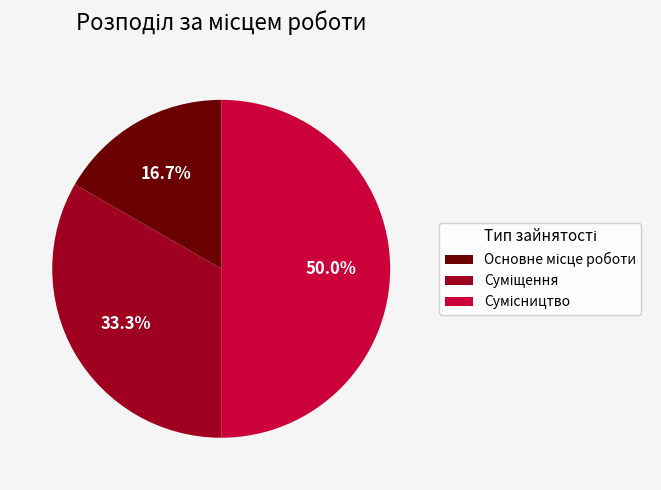

Count the number of slices in the pie.

3